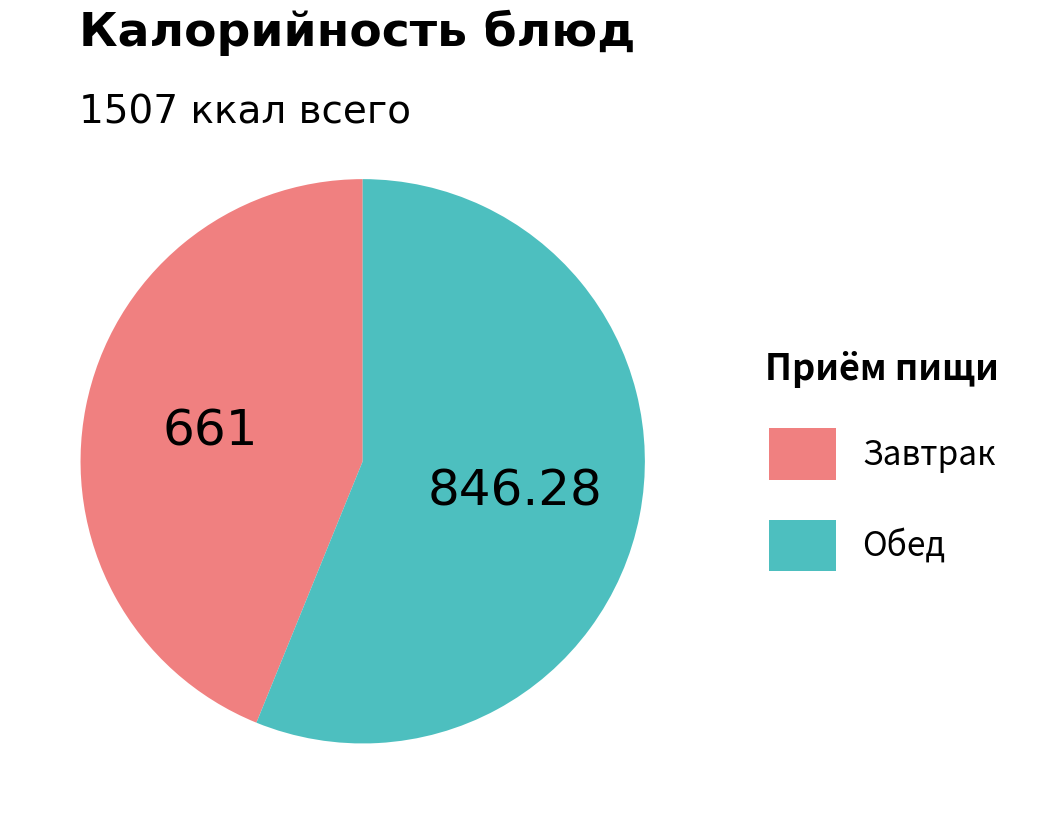

Is there a majority slice in this chart?

Yes